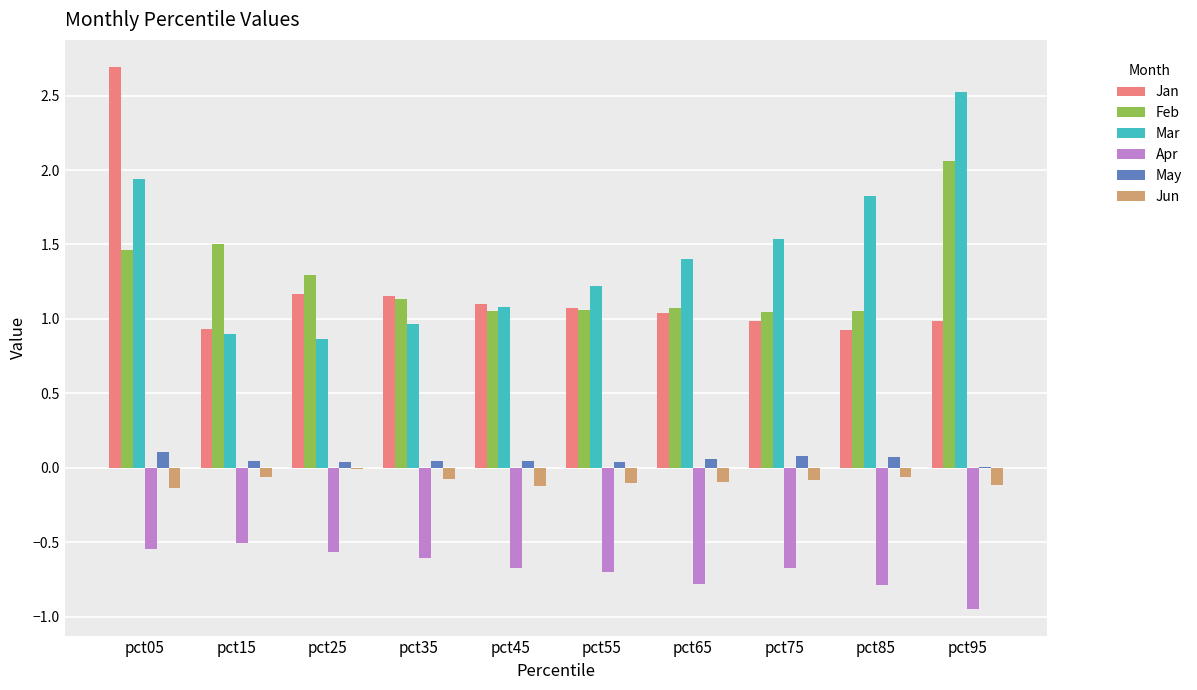

Between pct05 and pct85, which series saw the biggest shift?

Jan